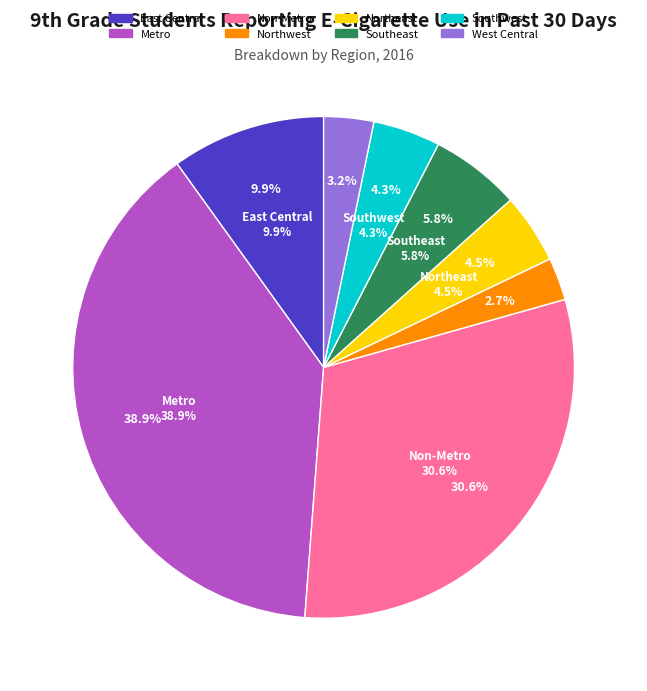

What percentage do Metro and West Central together represent?

42.1%